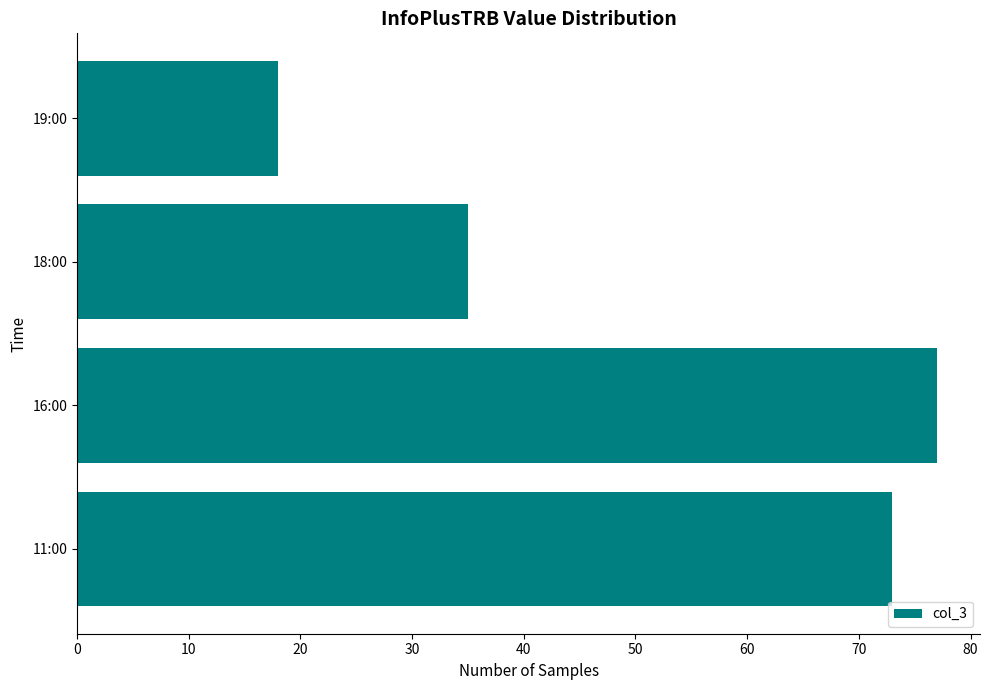

Rank the categories by value from lowest to highest.

19:00, 18:00, 11:00, 16:00